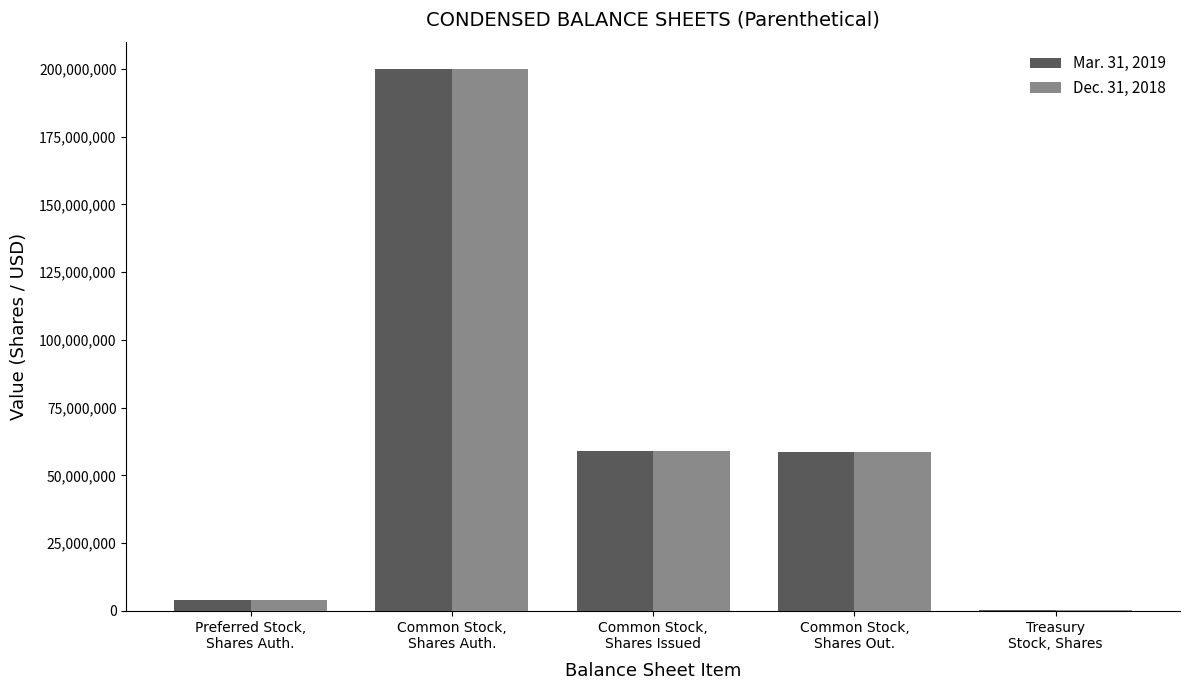

What is the maximum value shown in the chart?

200000000